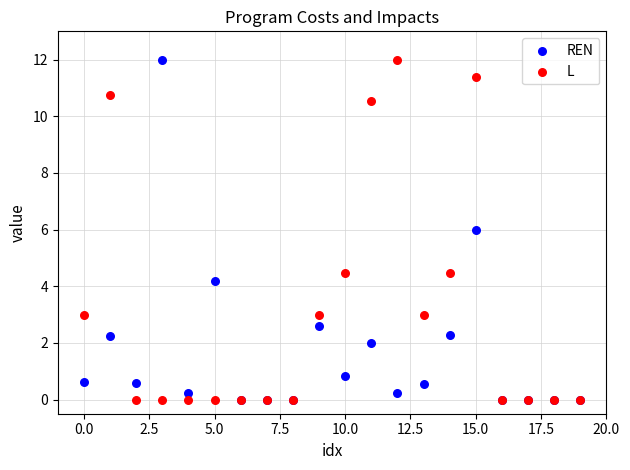

What are all the series names shown in the legend?

REN, L